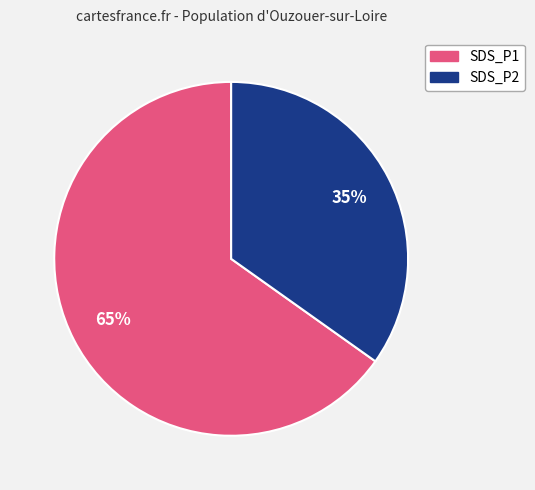

What is the largest slice in the pie chart?

SDS_P1